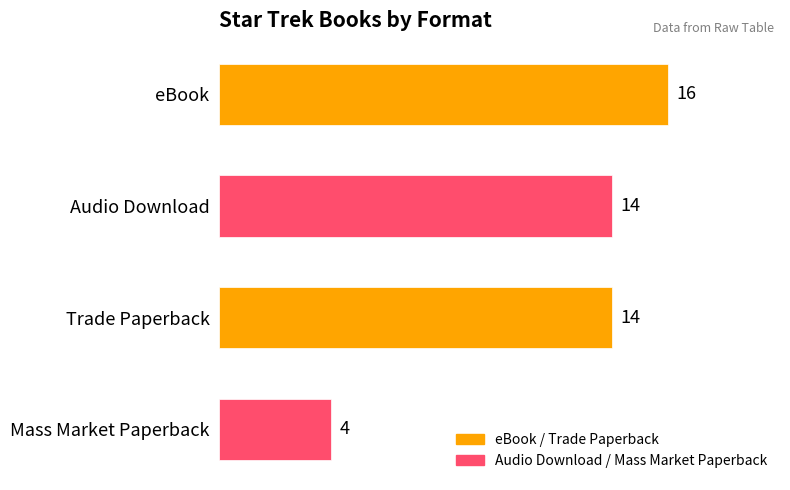

At which category does the chart reach its minimum across all series?

Mass Market Paperback